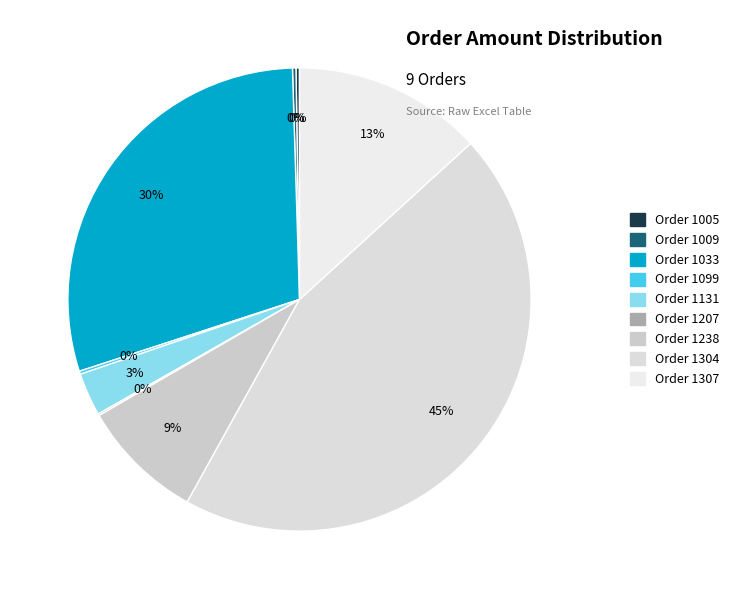

True or false: Order 1207 accounts for 0% of the total.

True